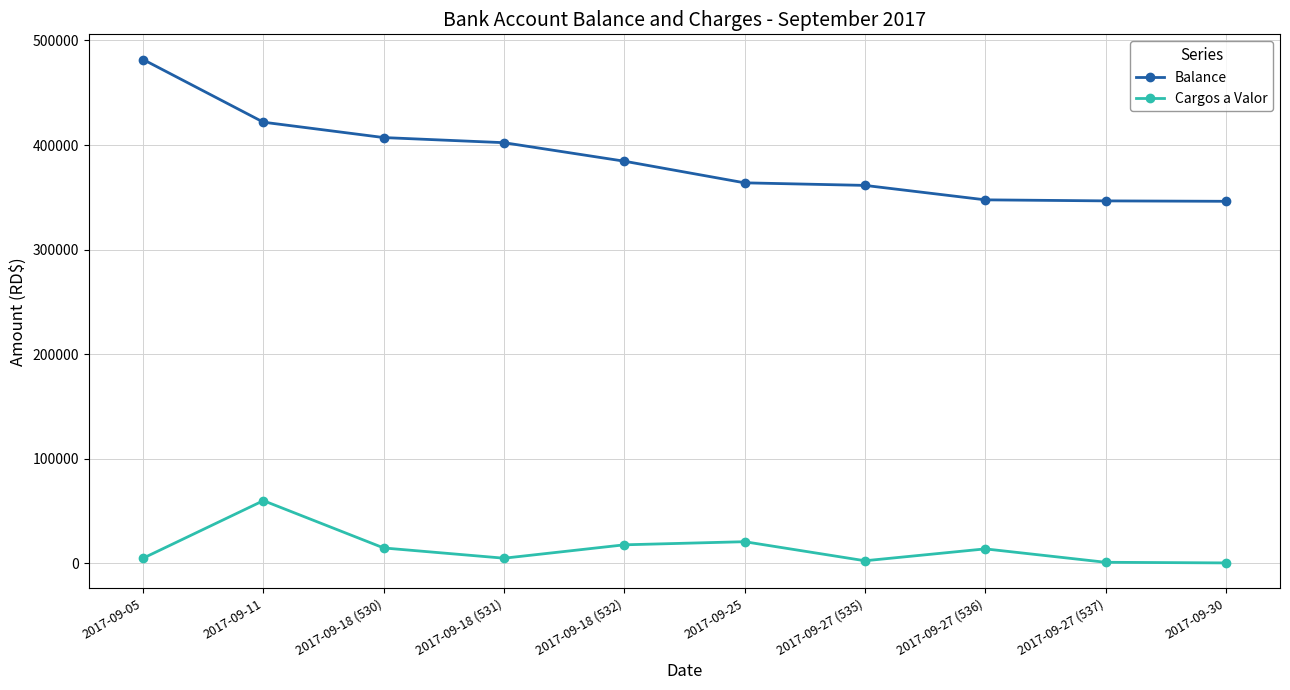

What is the total value across all series at 2017-09-27 (537)?

347570.1